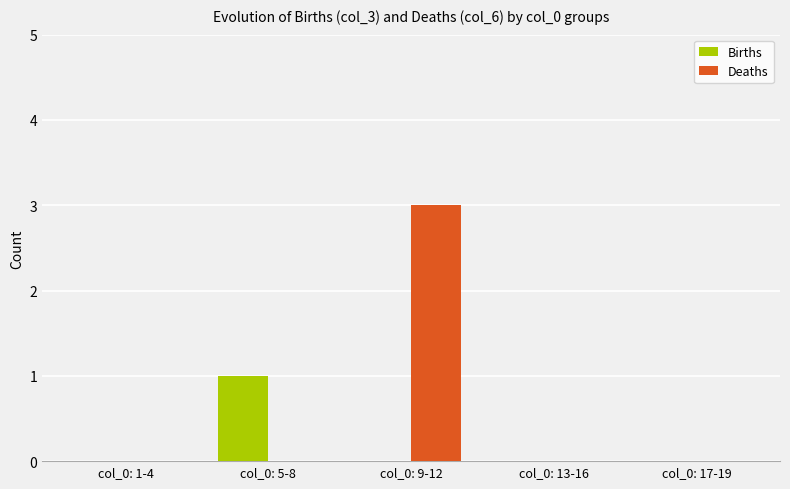

Reading right to left, what are all the values shown in this chart?

Births: col_0: 17-19=0	col_0: 13-16=0	col_0: 9-12=0	col_0: 5-8=1	col_0: 1-4=0
Deaths: col_0: 17-19=0	col_0: 13-16=0	col_0: 9-12=3	col_0: 5-8=0	col_0: 1-4=0